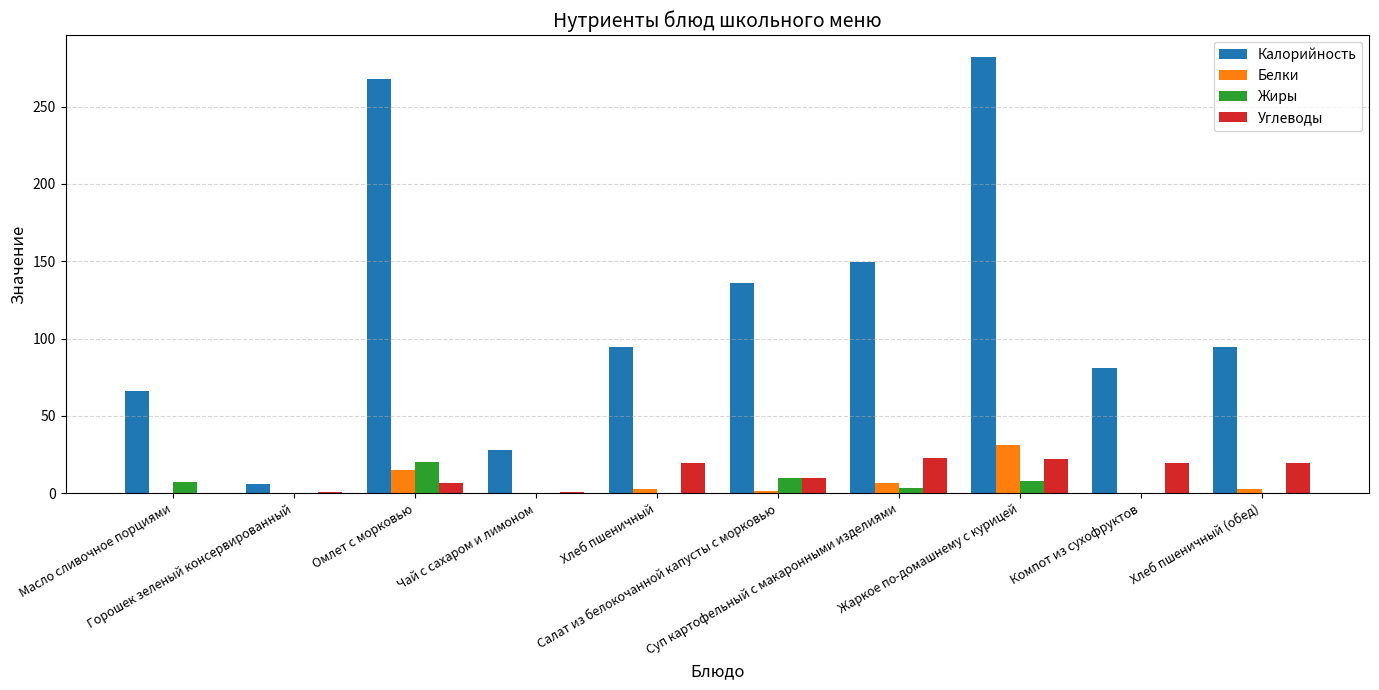

What is the greatest value displayed?

282.1